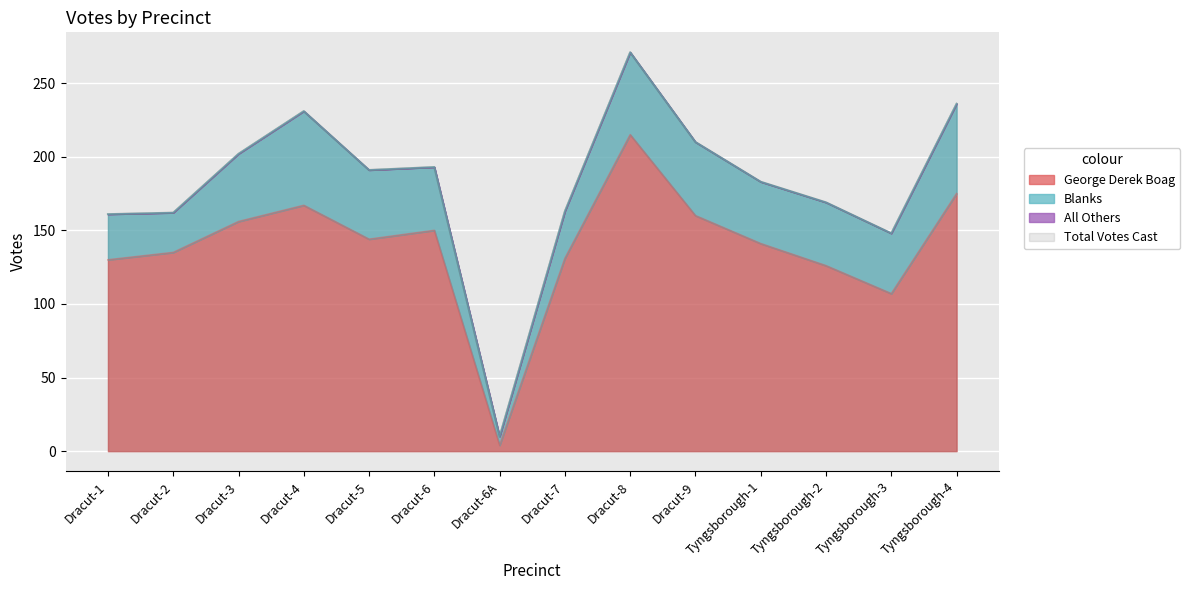

Is it true that George Derek Boag equals 167 at Dracut-4?

True